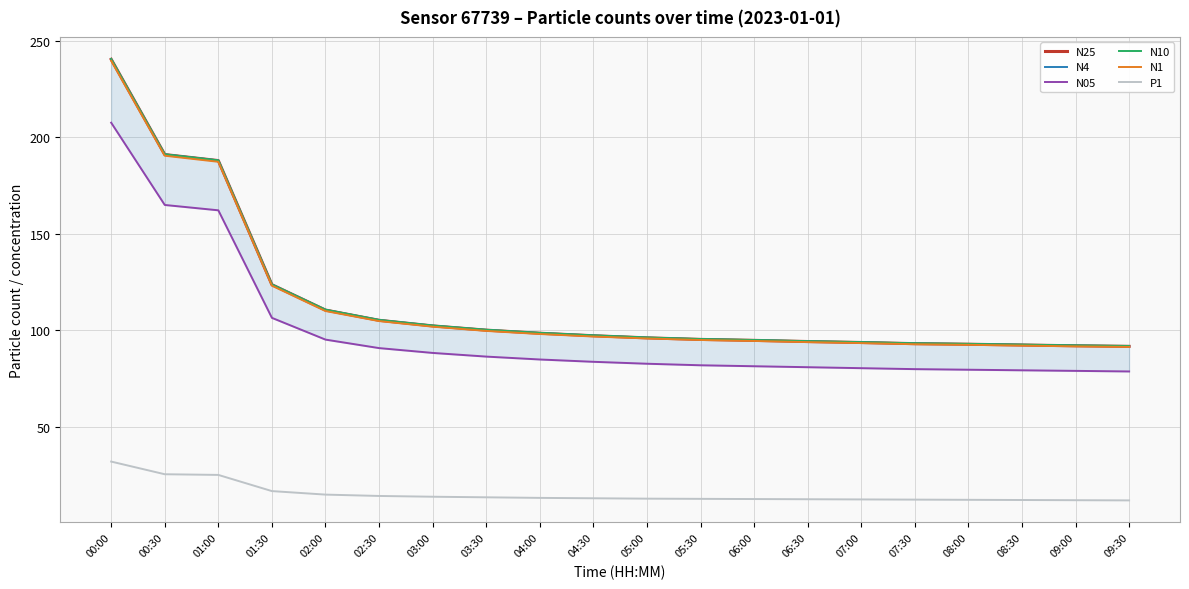

List the series in order of their peak value, lowest first.

P1, N05, N1, N25, N4, N10